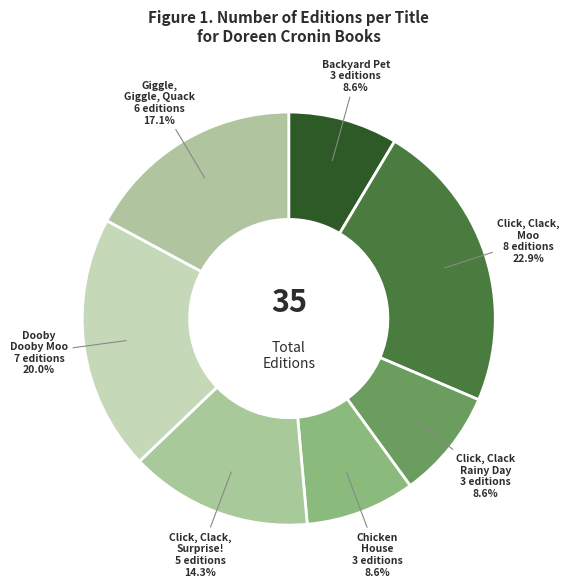

Which category has the smallest portion of the pie?

Backyard Pet